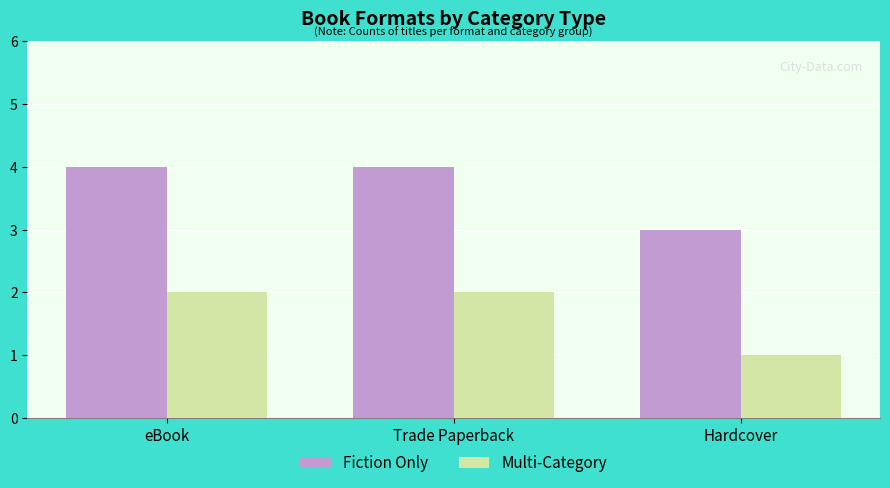

Which series has the largest total across all categories?

Fiction Only